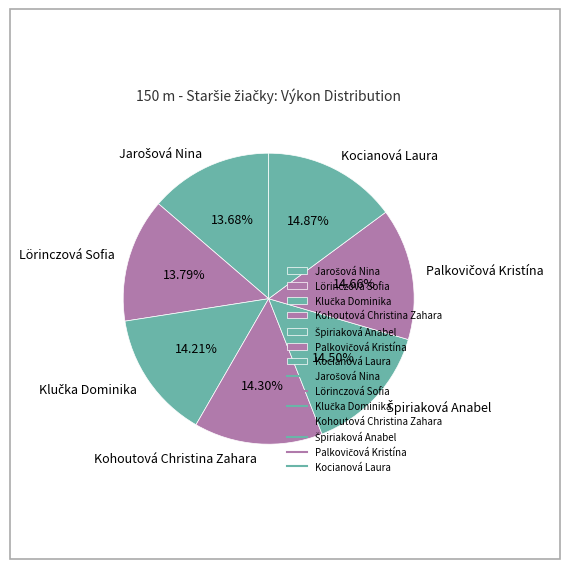

Between Kohoutová Christina Zahara and Kocianová Laura, which is larger?

Kocianová Laura